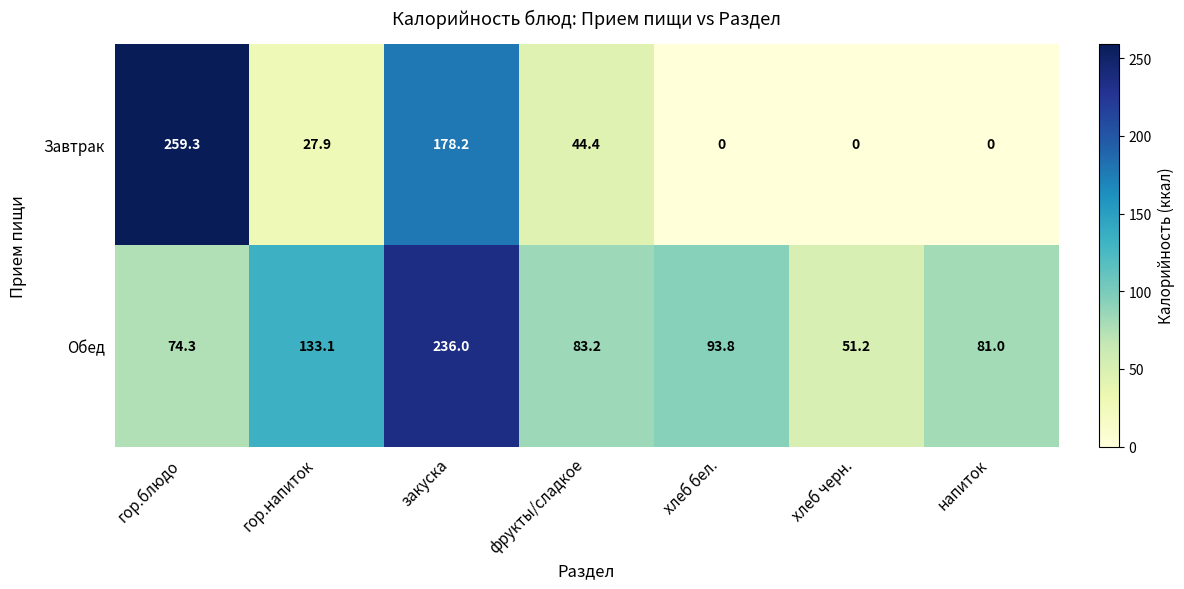

What is the greatest value displayed?

259.3